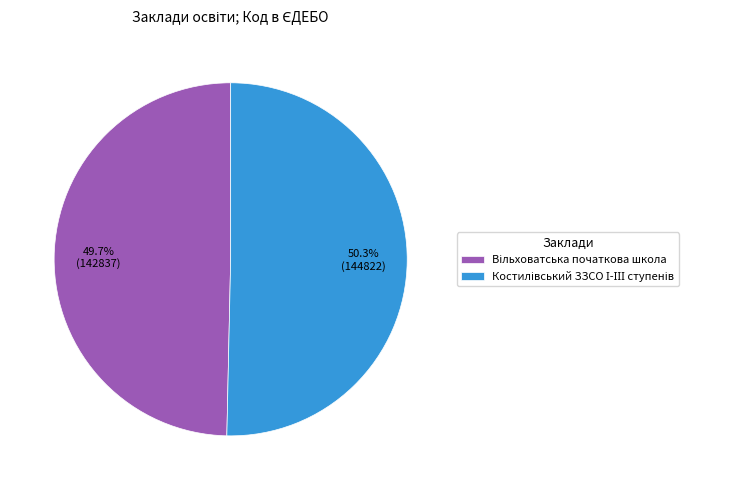

Is there any slice that represents more than half of the pie?

Yes